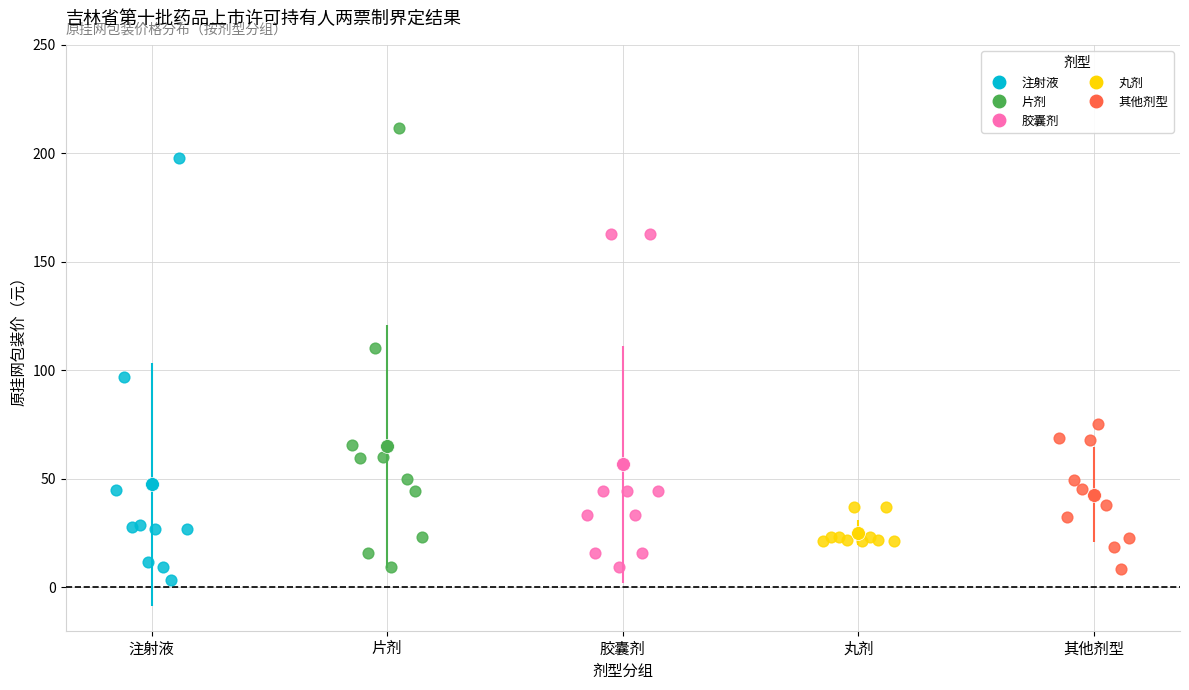

Which series reaches the maximum Y coordinate?

片剂